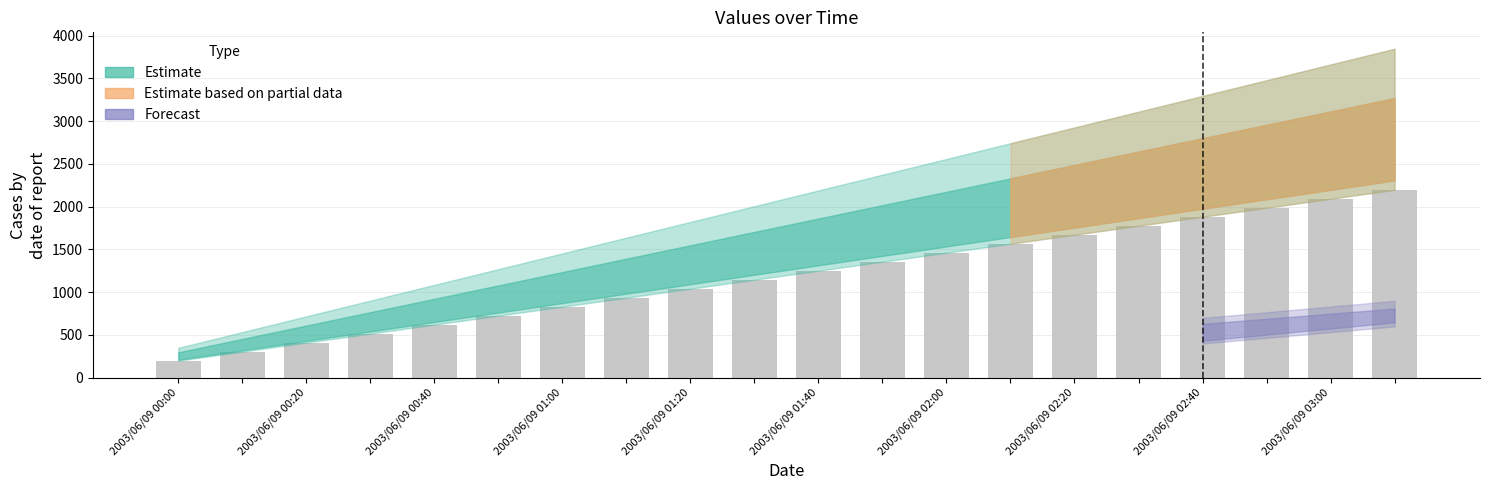

Reading left to right, list all the values displayed in this chart.

199.8	305.0	410.1	515.3	620.4	725.6	830.7	935.9	1041.1	1146.2	1251.4	1356.5	1461.7	1566.9	1672.0	1777.2	1882.3	1987.5	2092.6	2197.8